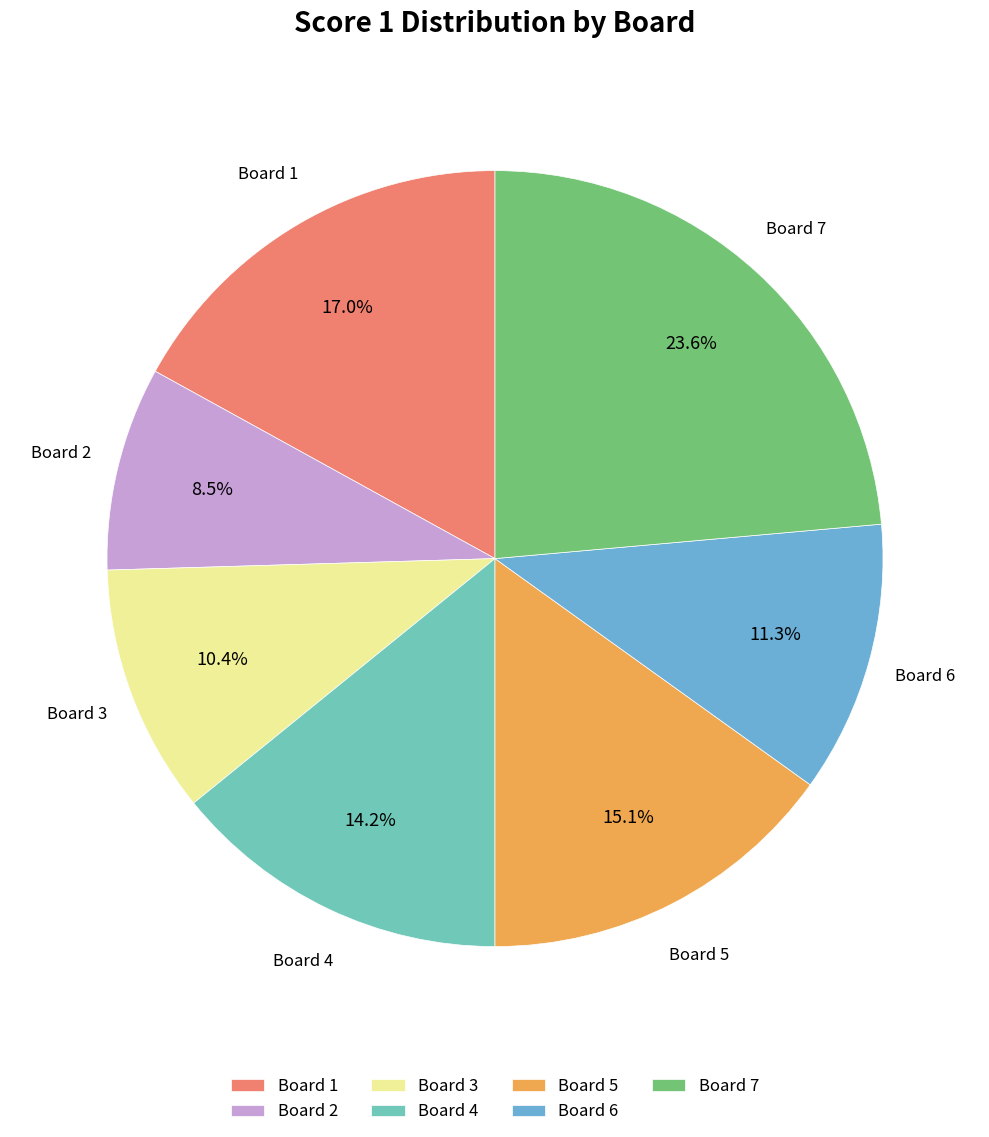

What is the smallest slice in the pie chart?

Board 2